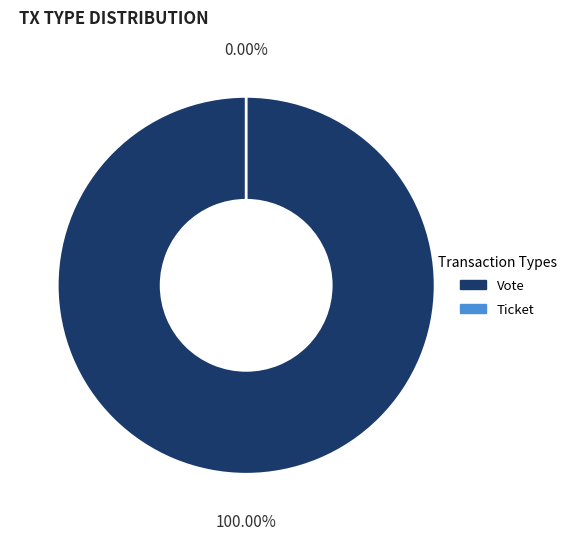

To the nearest percent, what is the difference between the largest and smallest slice percentages?

100%